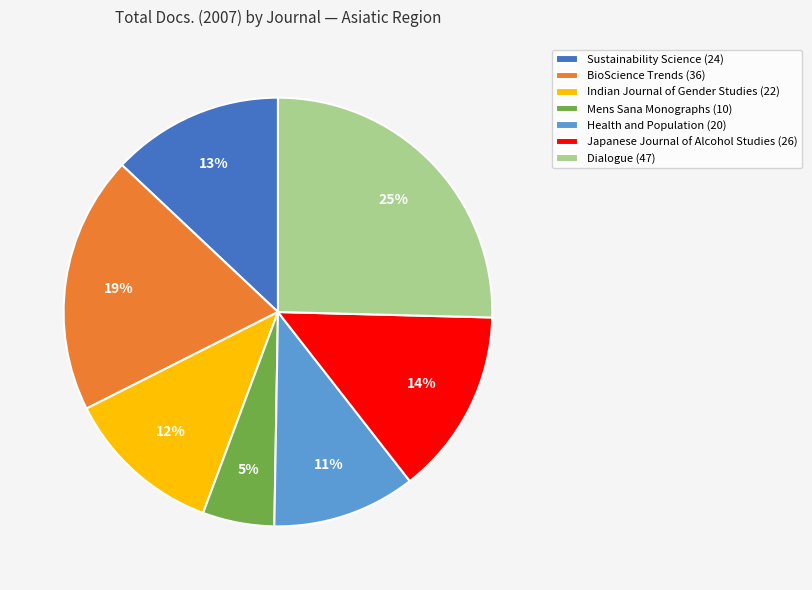

Count the number of slices in the pie.

7